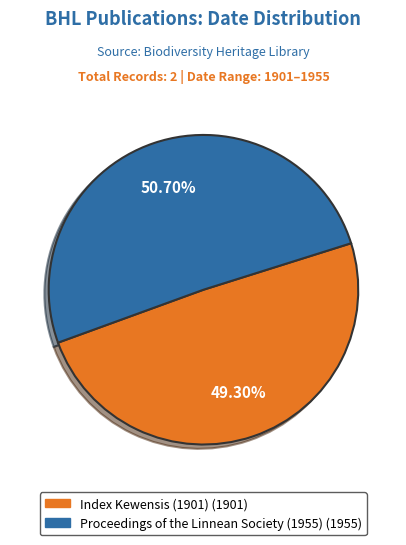

Which slice is the largest?

Proceedings of the Linnean Society (1955)